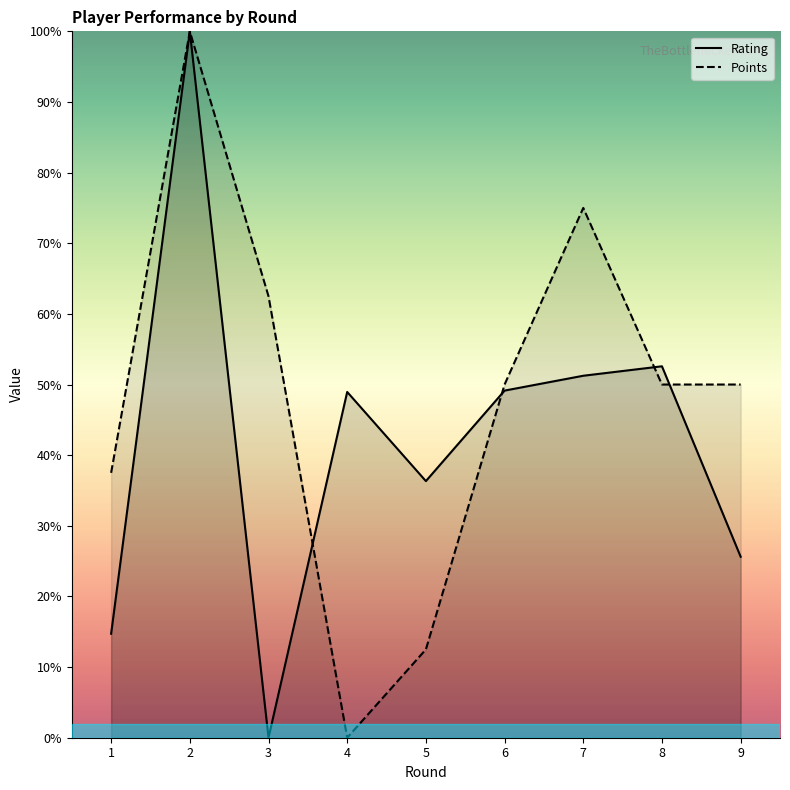

At how many categories does at least one series exceed 82?

1